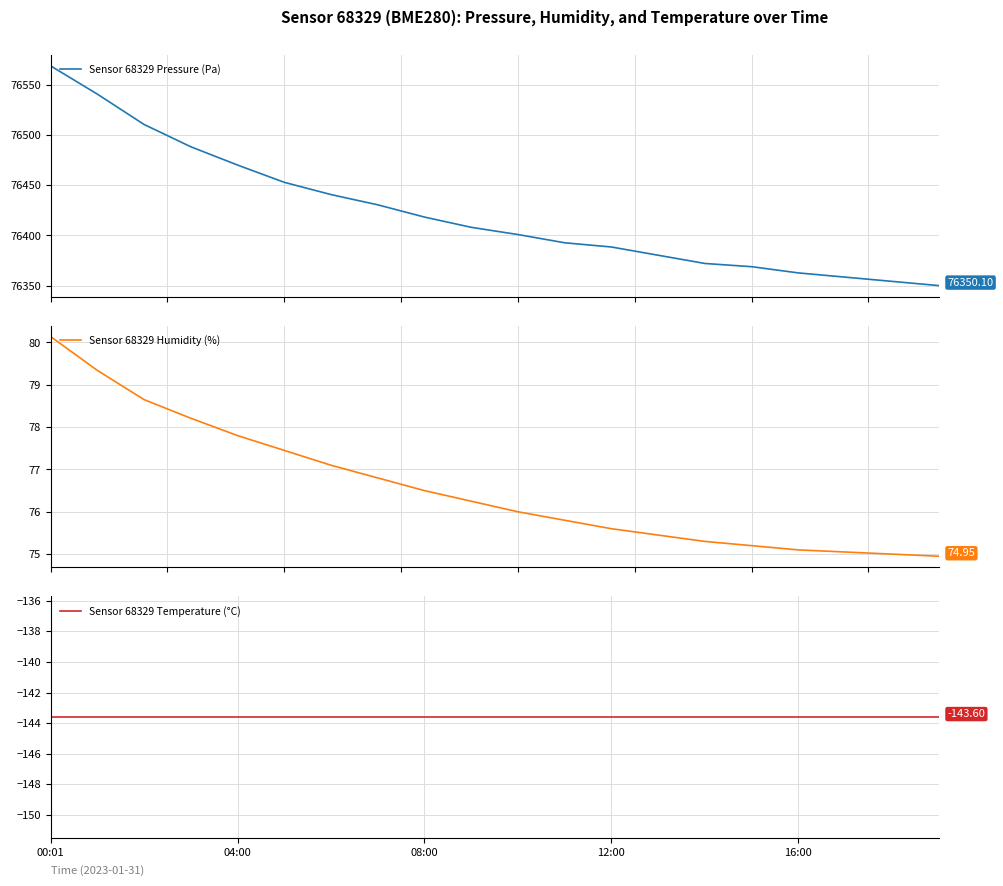

What is the label of the 15th point from the left?

14